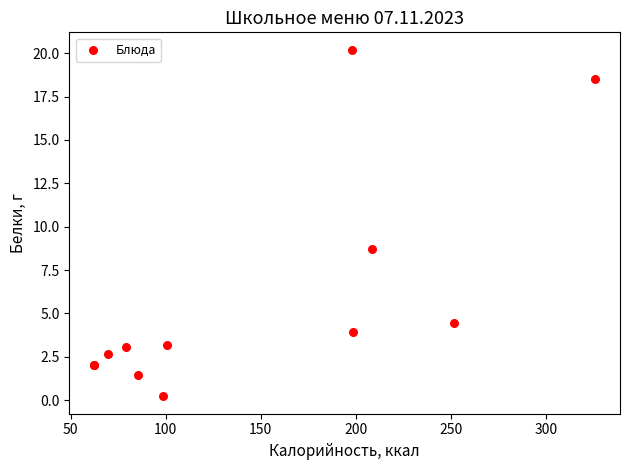

What Y value in the scatter plot is closest to 10?

8.7